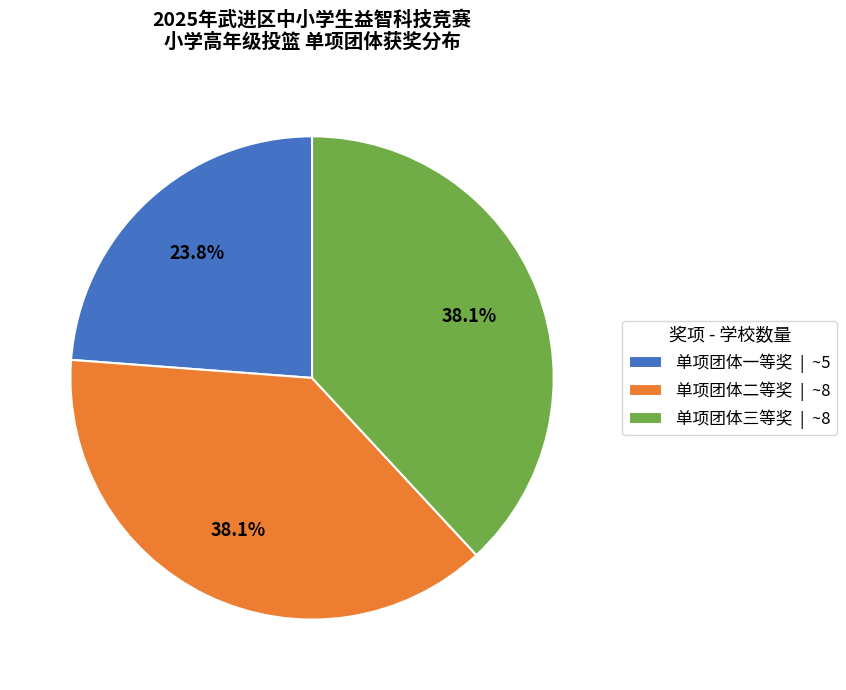

True or false: 单项团体一等奖 accounts for 24% of the total.

True